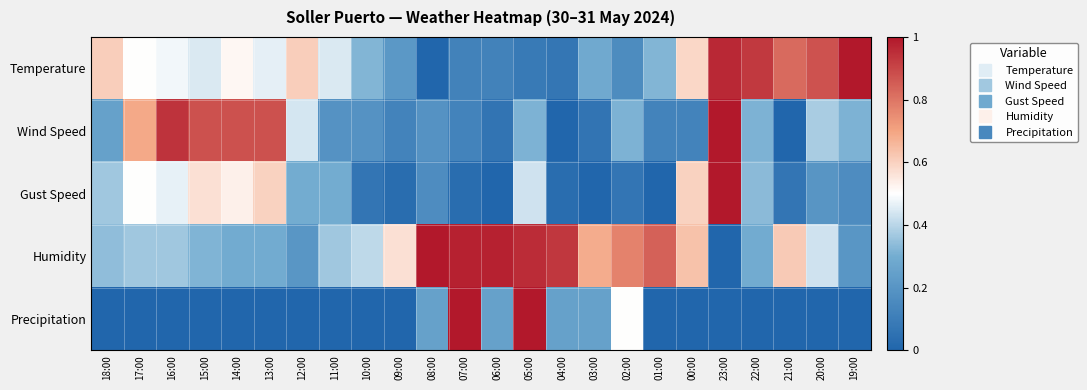

Count the number of data series in this chart.

5